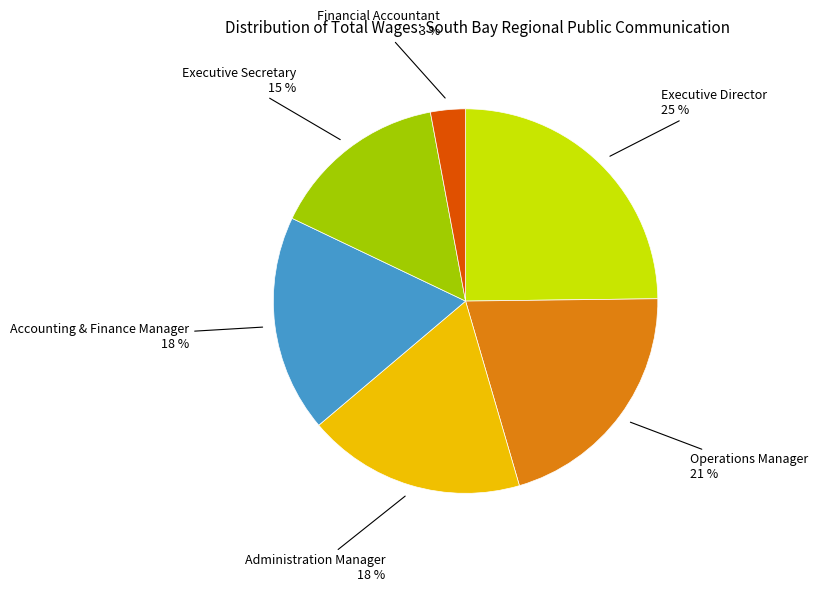

Is the sum of Operations Manager and Financial Accountant greater than half?

No